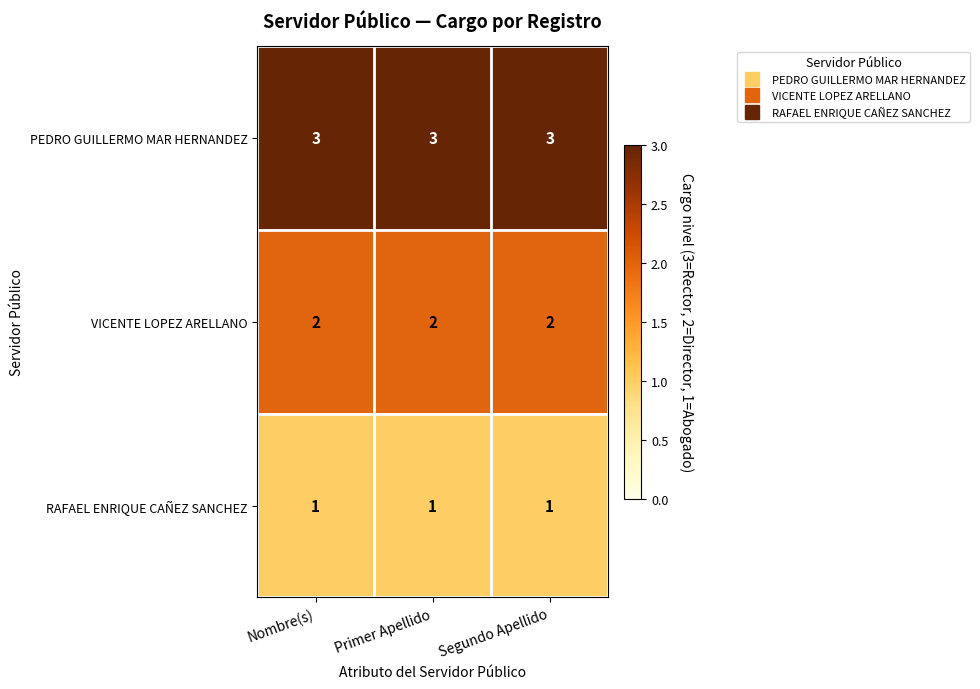

Read the PEDRO GUILLERMO MAR HERNANDEZ value at Nombre(s).

3